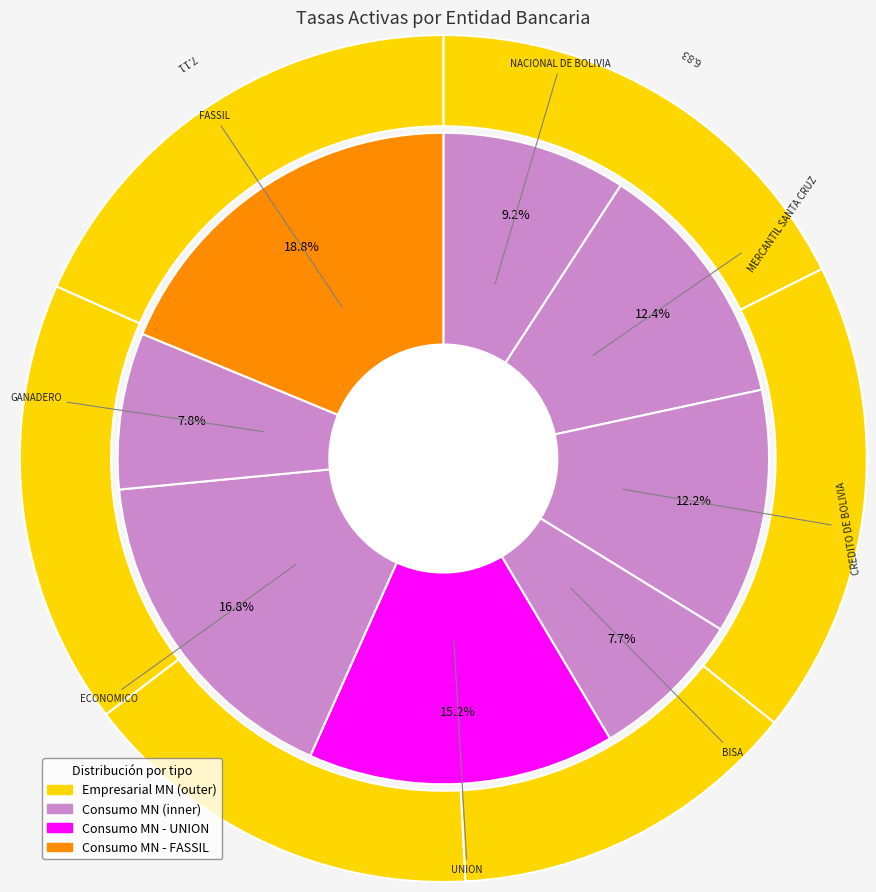

Count the number of slices in the pie.

8